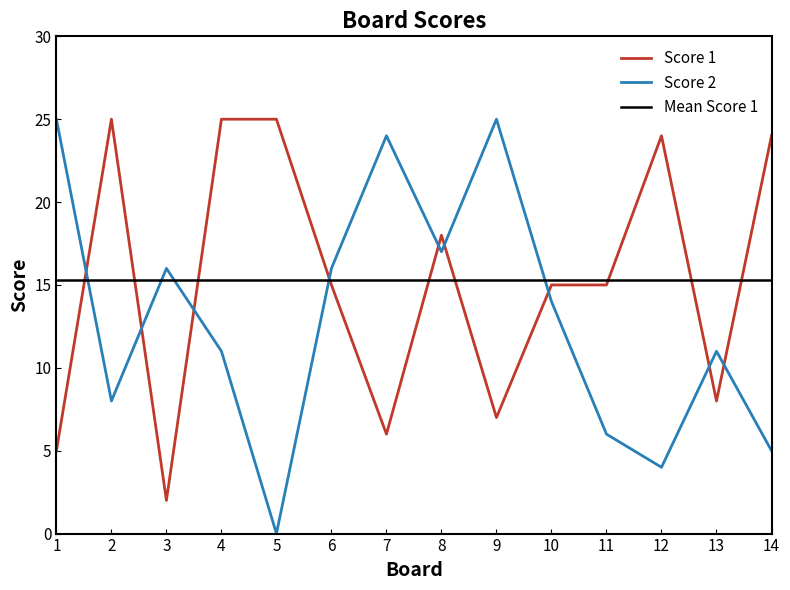

In Score 2, how many points are higher than both neighbors (excluding endpoints)?

4